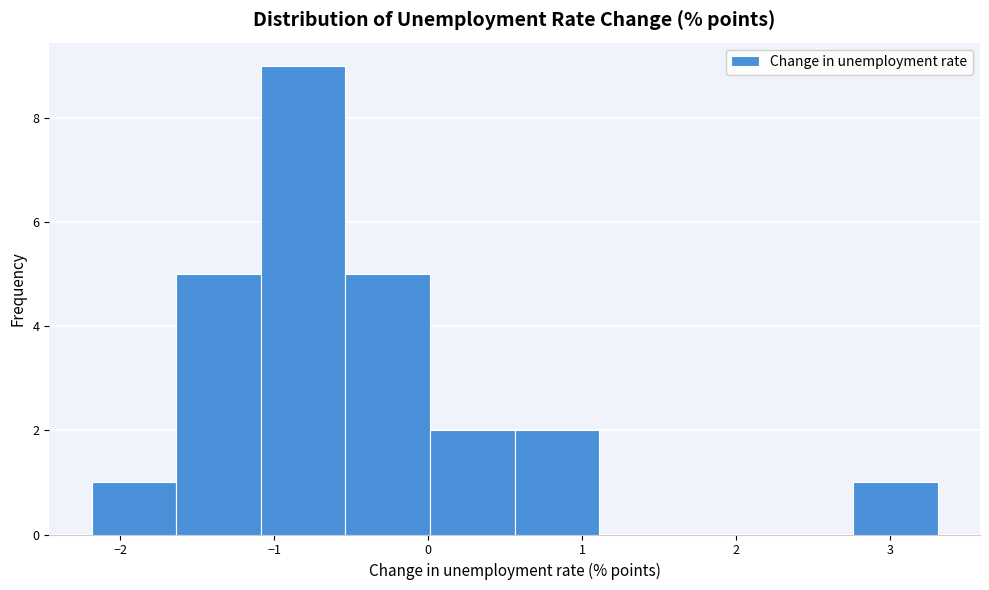

Reading left to right, list every bar in this chart as the range it spans on the x-axis followed by its height. Neither the bar edges nor the heights are printed on the chart, so give them approximately, as read against the axes.

-2.2 to -1.6: 1
-1.6 to -1.1: 5
-1.1 to -0.5: 9
-0.5 to 0.0: 5
0.0 to 0.6: 2
0.6 to 1.1: 2
1.1 to 1.7: 0
1.7 to 2.2: 0
2.2 to 2.8: 0
2.8 to 3.3: 1